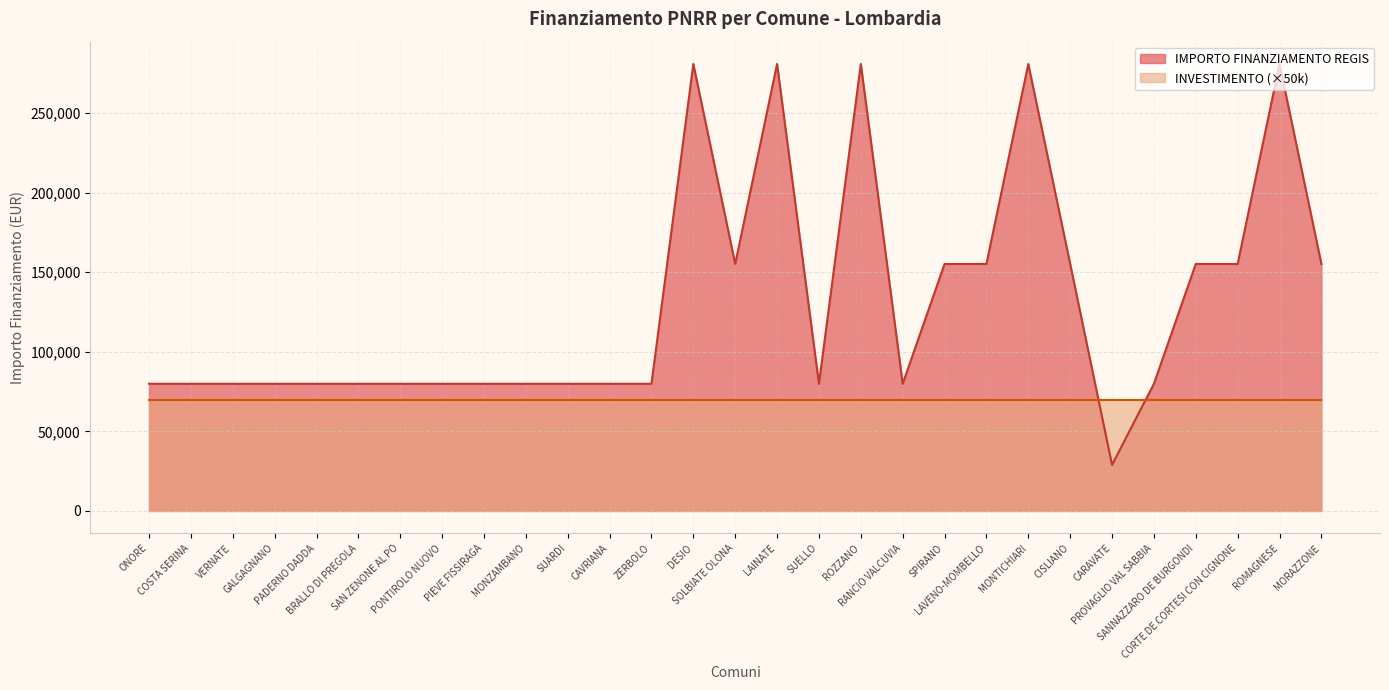

What is the minimum value shown in the chart?

28902